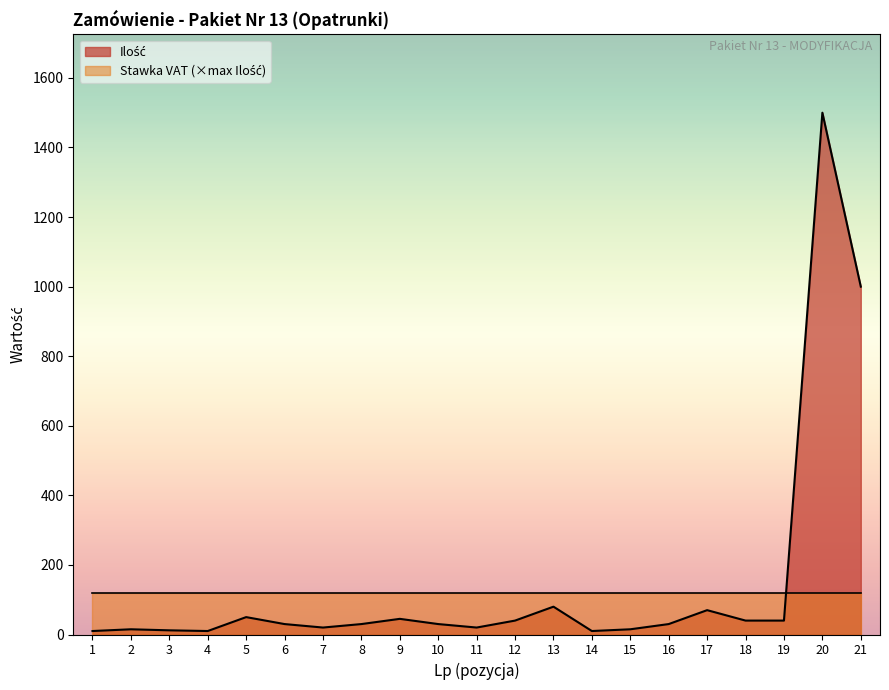

What is the difference between the maximum and minimum values?

1490